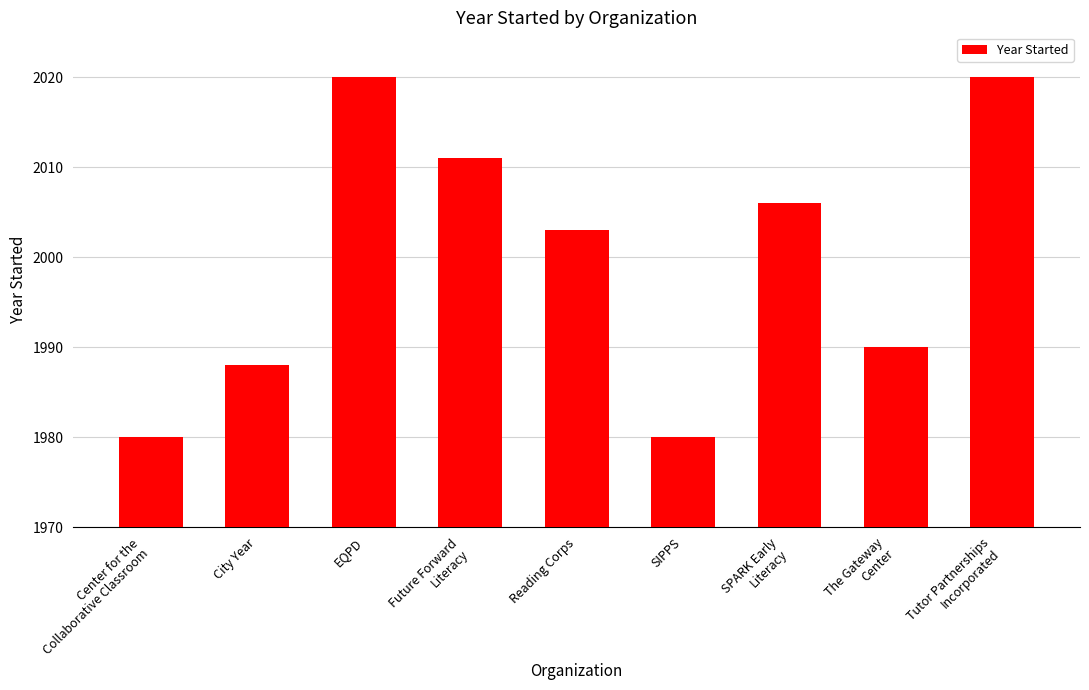

Reading right to left, what are all the values shown in this chart?

2020	1990	2006	1980	2003	2011	2020	1988	1980